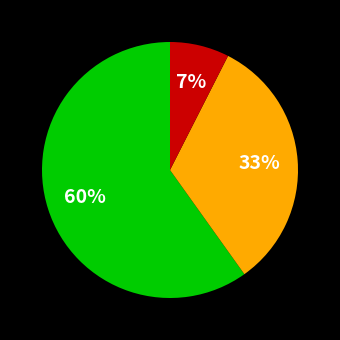

How many segments does this pie chart have?

3